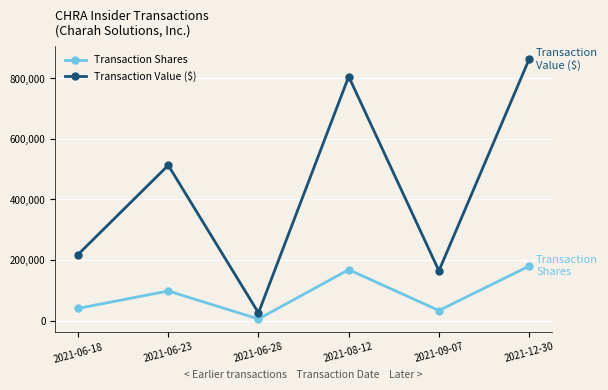

True or false: Transaction Shares and Transaction Value ($) intersect in this chart.

False